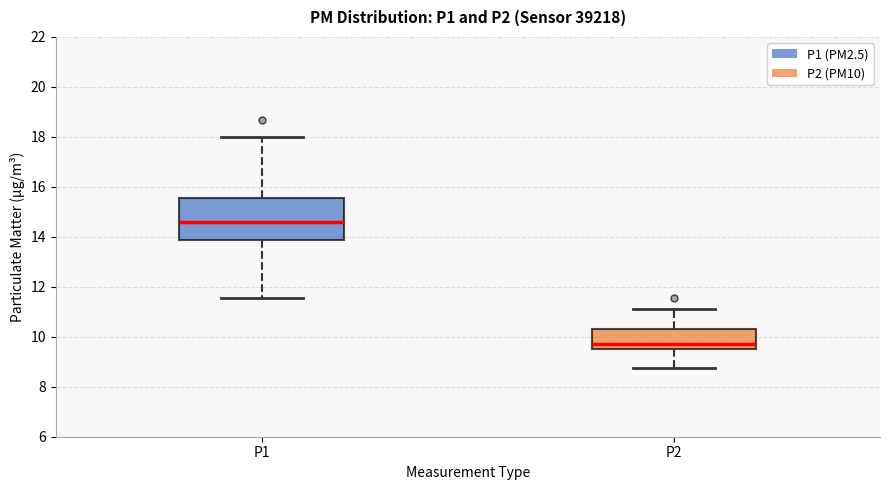

Reading left to right, read every box against the y-axis: the position of its median line, the range the box covers, and the ends of its whiskers. The values are not printed on the chart, so give them approximately, as read against the axis.

P1: median 14.6, box 13.8 to 15.6, whiskers 11.6 to 18.0
P2: median 9.8, box 9.6 to 10.4, whiskers 8.8 to 11.2